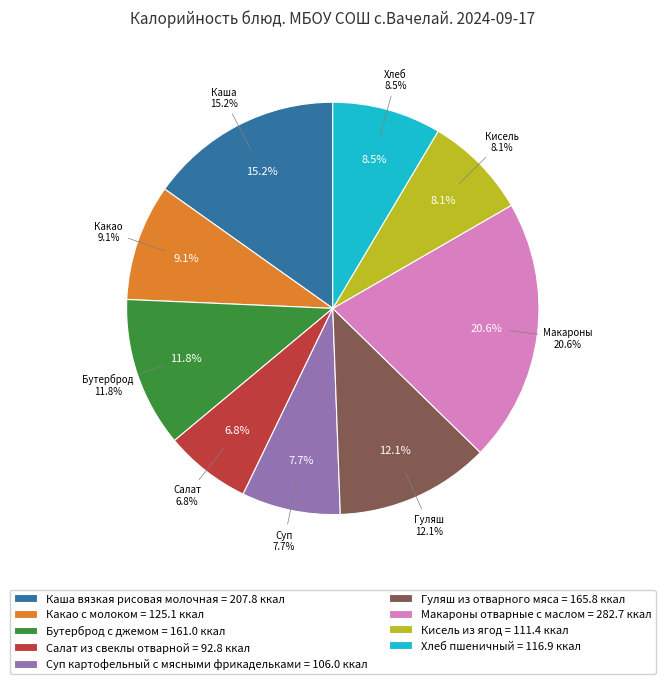

What percentage is the Бутерброд с джемом slice, to the nearest percent?

12%